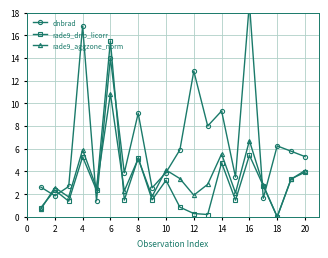

What is the value of the rade9_aggzone_norm point at the 13th from the left?

2.9